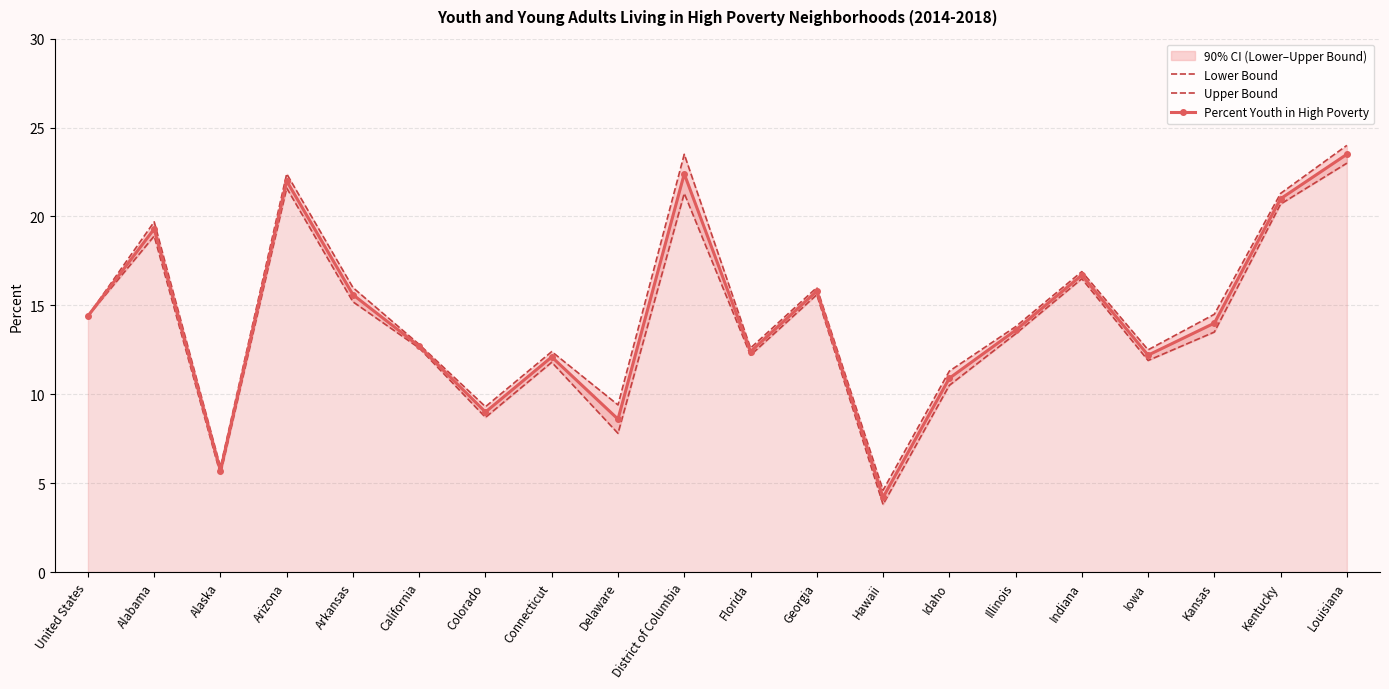

Which series has the largest range (max minus min)?

Upper Bound